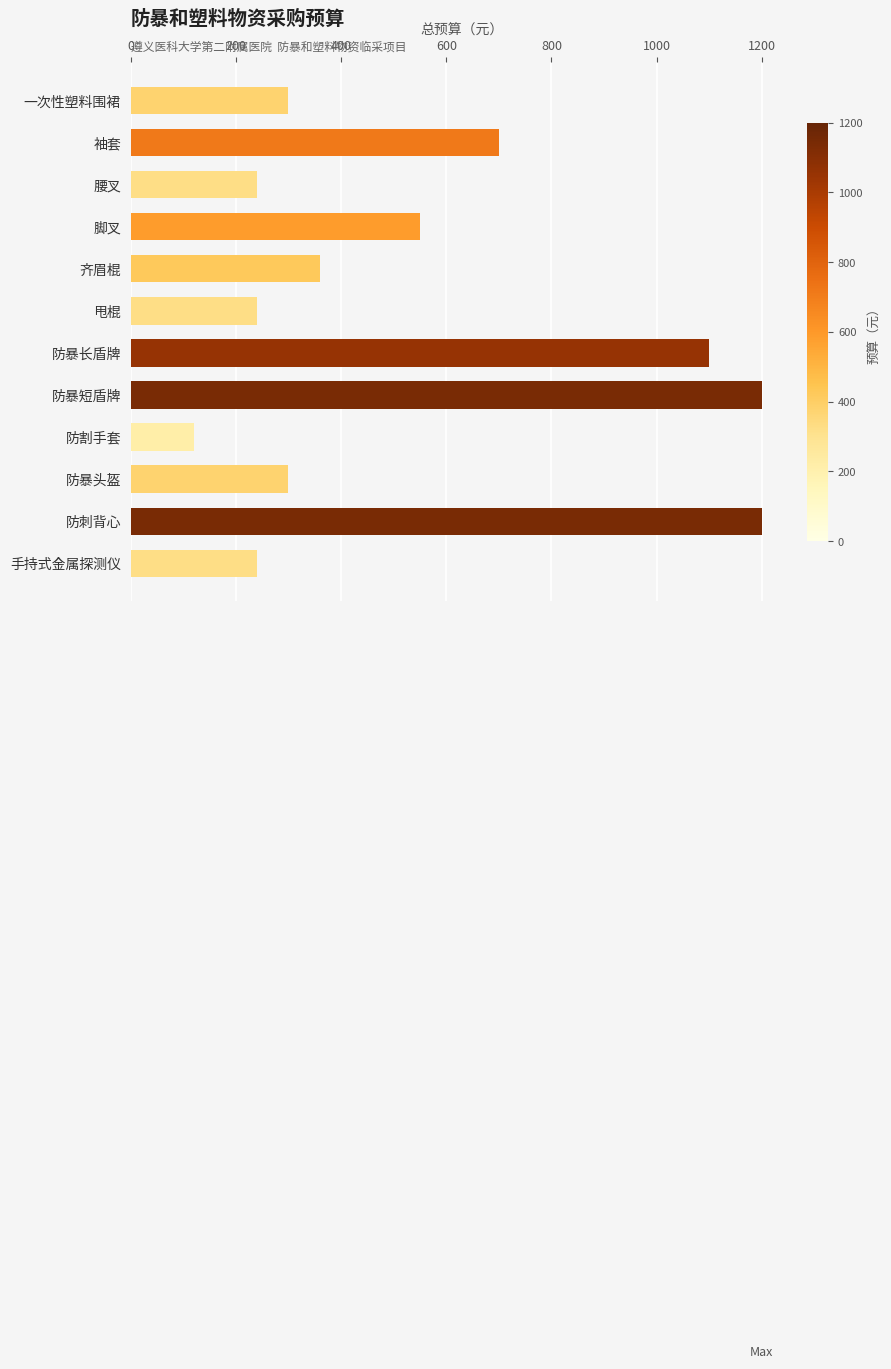

What value does the data have at 防刺背心, to the nearest 10?

1200